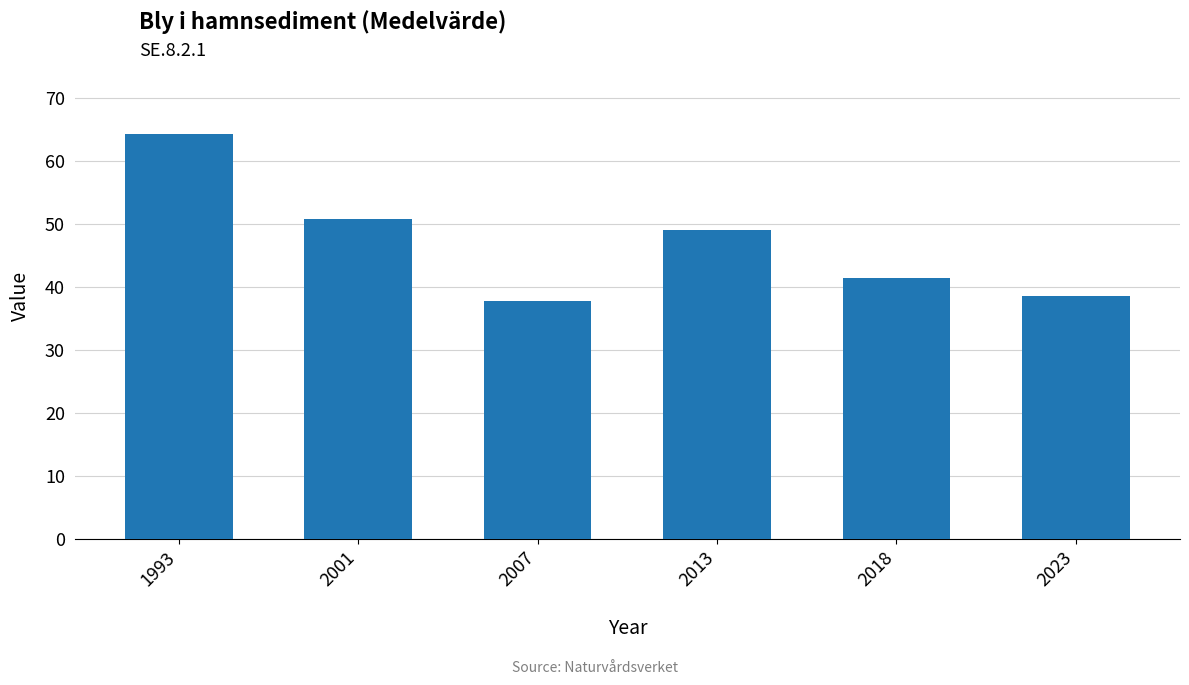

Is it true that the value at 2007 is 50.0?

False